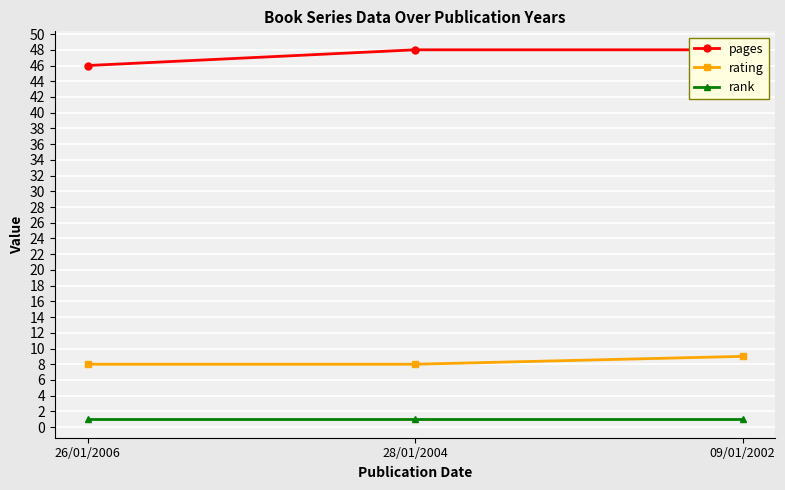

Which series has the largest range (max minus min)?

pages